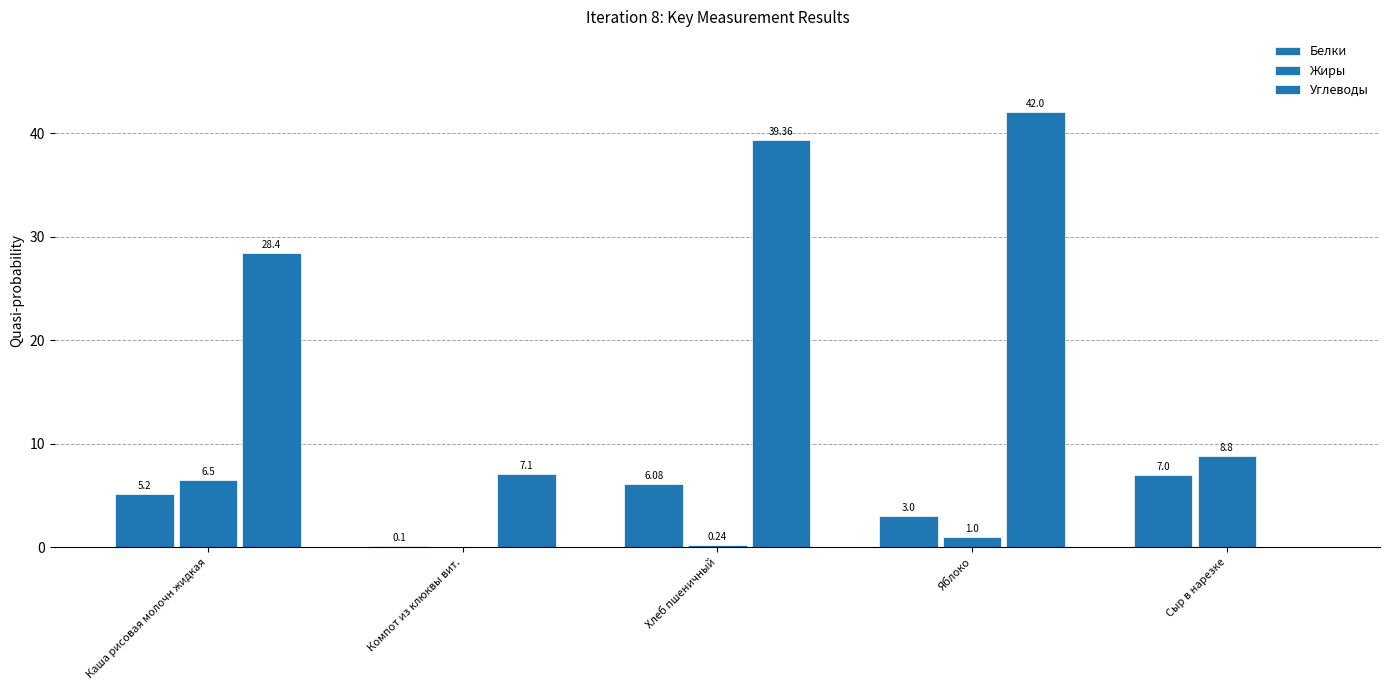

Does the chart contain stacked bars?

No